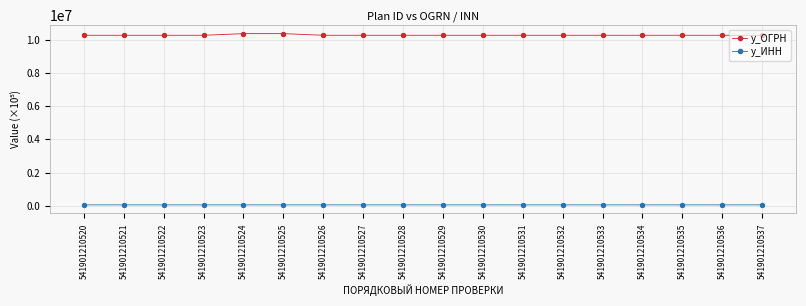

The y_ИНН series shows 54291.0 at 541901210527. True or false?

True